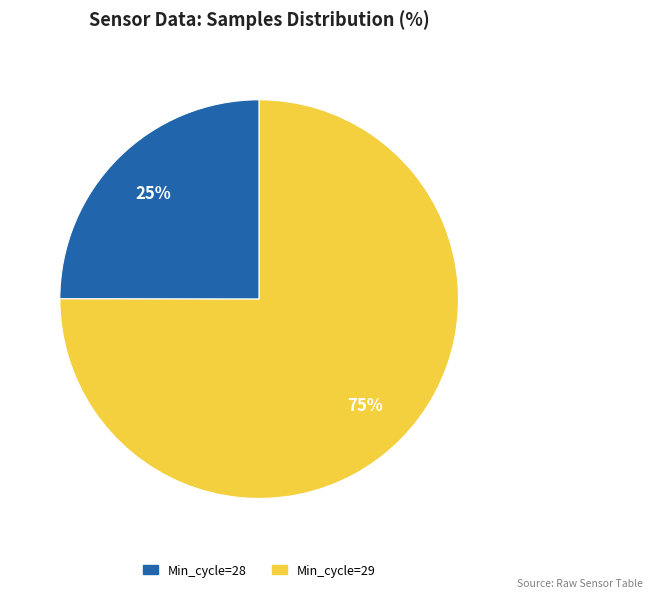

To the nearest percent, what is the average slice percentage?

50%